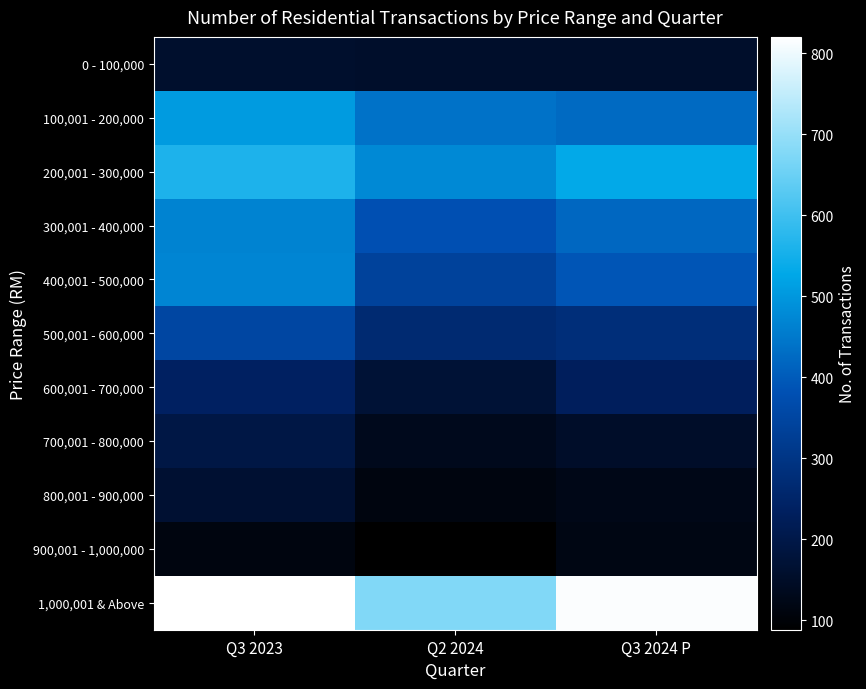

Reading left to right, extract all data points from this chart.

0 - 100,000: Q3 2023=157	Q2 2024=154	Q3 2024 P=155
100,001 - 200,000: Q3 2023=506	Q2 2024=439	Q3 2024 P=425
200,001 - 300,000: Q3 2023=561	Q2 2024=476	Q3 2024 P=531
300,001 - 400,000: Q3 2023=466	Q2 2024=380	Q3 2024 P=421
400,001 - 500,000: Q3 2023=470	Q2 2024=341	Q3 2024 P=390
500,001 - 600,000: Q3 2023=352	Q2 2024=266	Q3 2024 P=281
600,001 - 700,000: Q3 2023=237	Q2 2024=172	Q3 2024 P=229
700,001 - 800,000: Q3 2023=195	Q2 2024=131	Q3 2024 P=152
800,001 - 900,000: Q3 2023=166	Q2 2024=112	Q3 2024 P=125
900,001 - 1,000,000: Q3 2023=111	Q2 2024=88	Q3 2024 P=119
1,000,001 & Above: Q3 2023=820	Q2 2024=676	Q3 2024 P=815